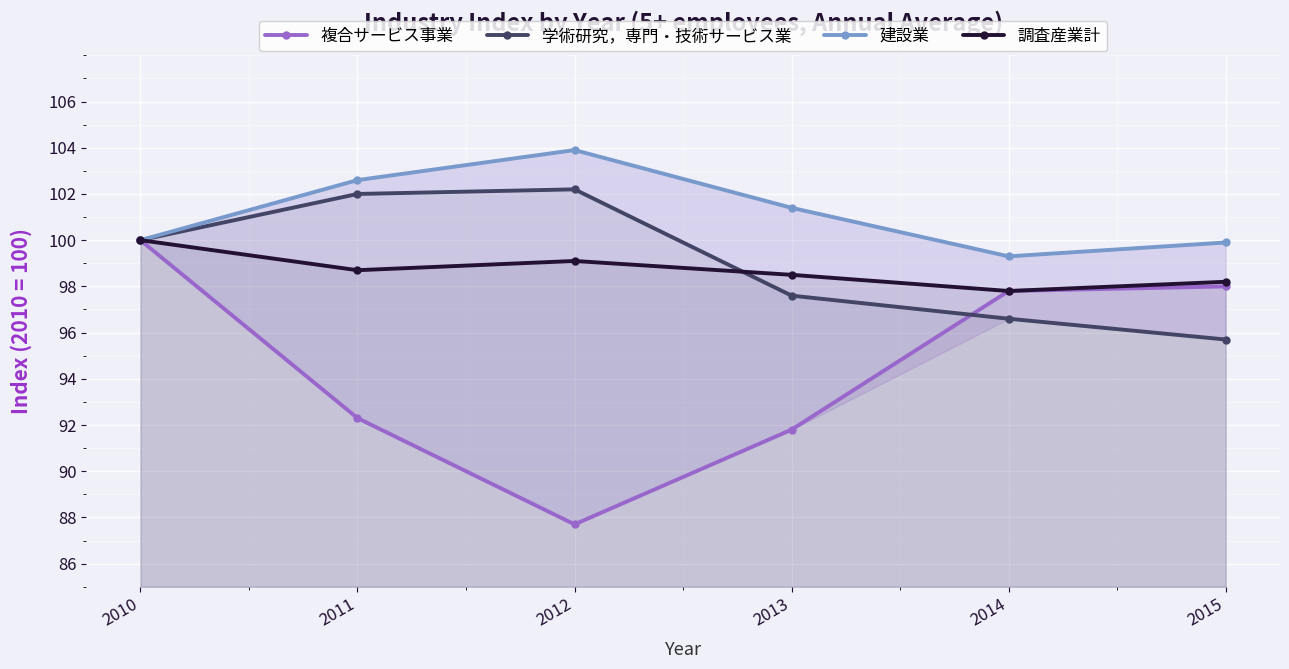

How many lines are shown in the chart?

4